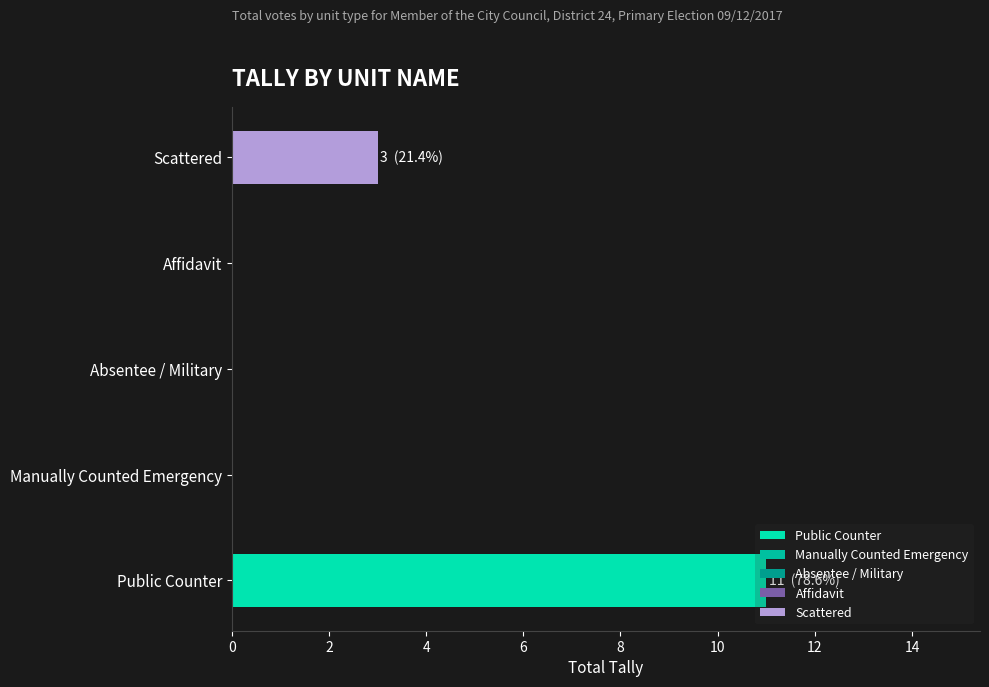

How many Reform values are between 0 and 3?

4